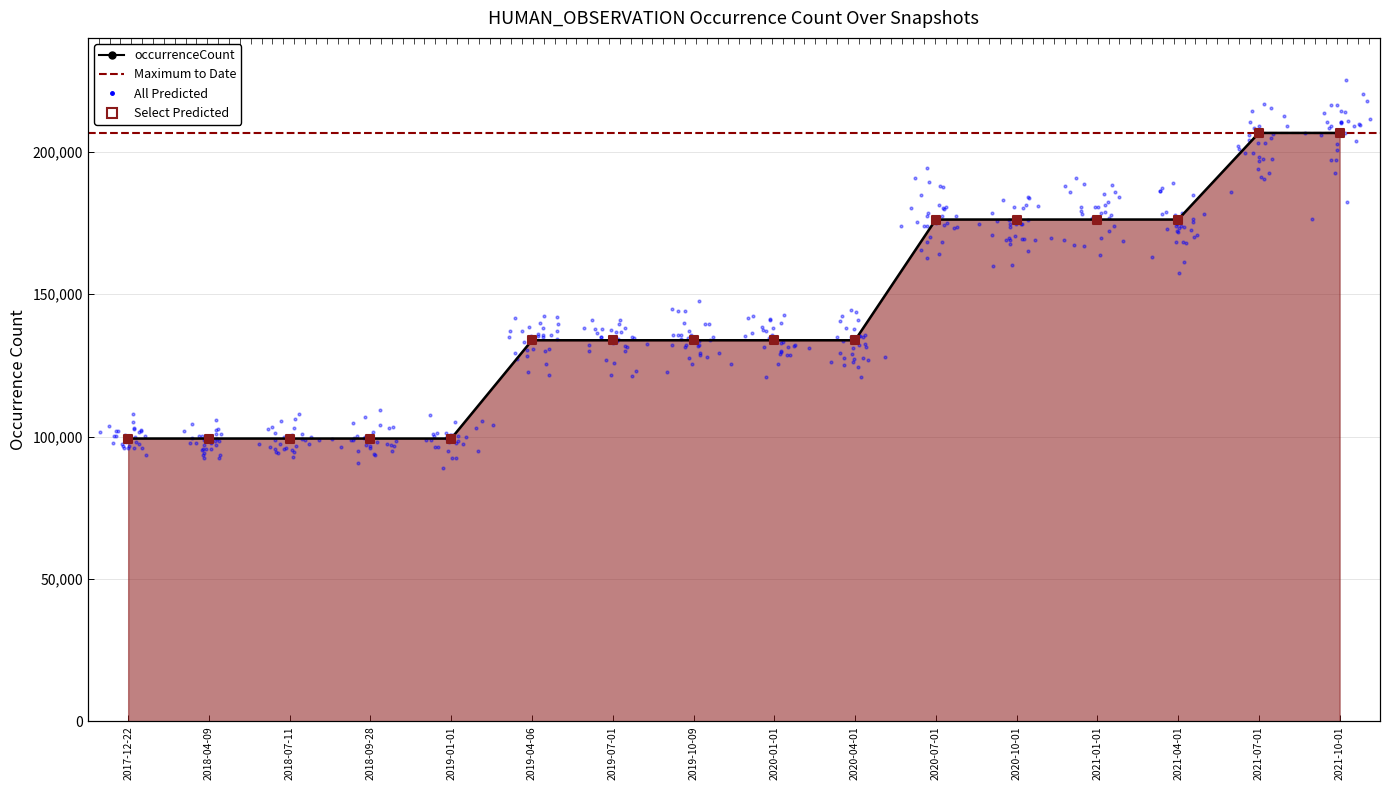

Between 2021-07-01 and 2019-10-09, which is larger?

2021-07-01